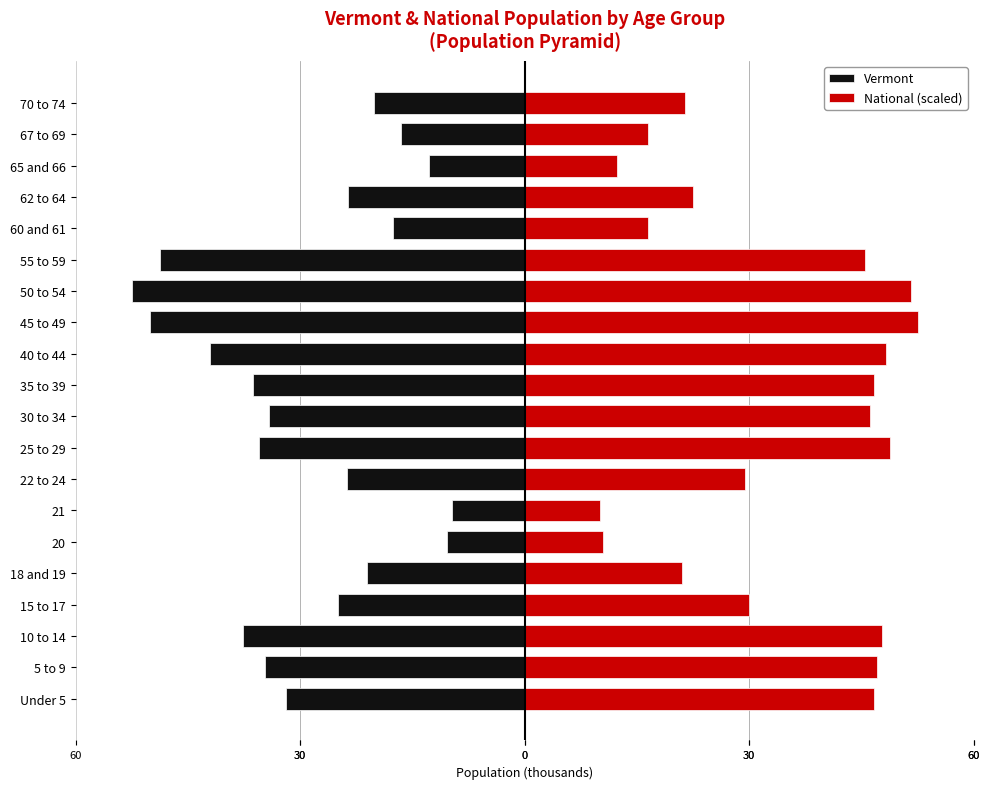

How many groups of bars are there?

20